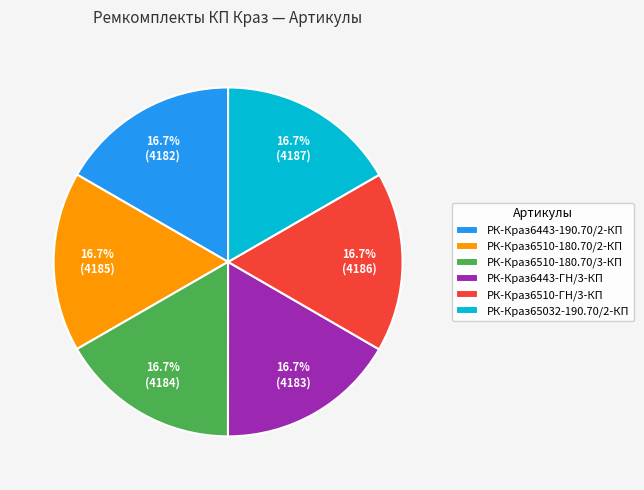

To the nearest percent, what percentage of the pie is РК-Краз6510-ГН/3-КП?

17%